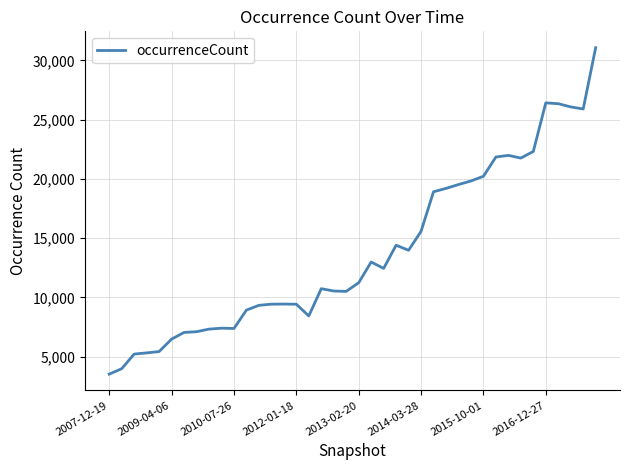

What is the greatest value displayed?

31069